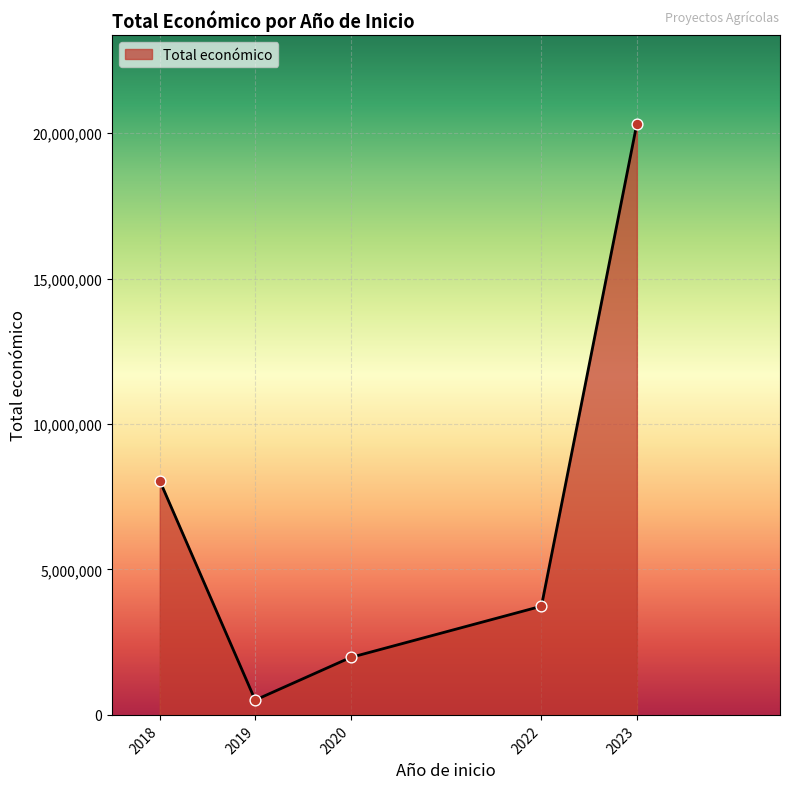

What is the change in value from 2019 to 2020?

+1464711